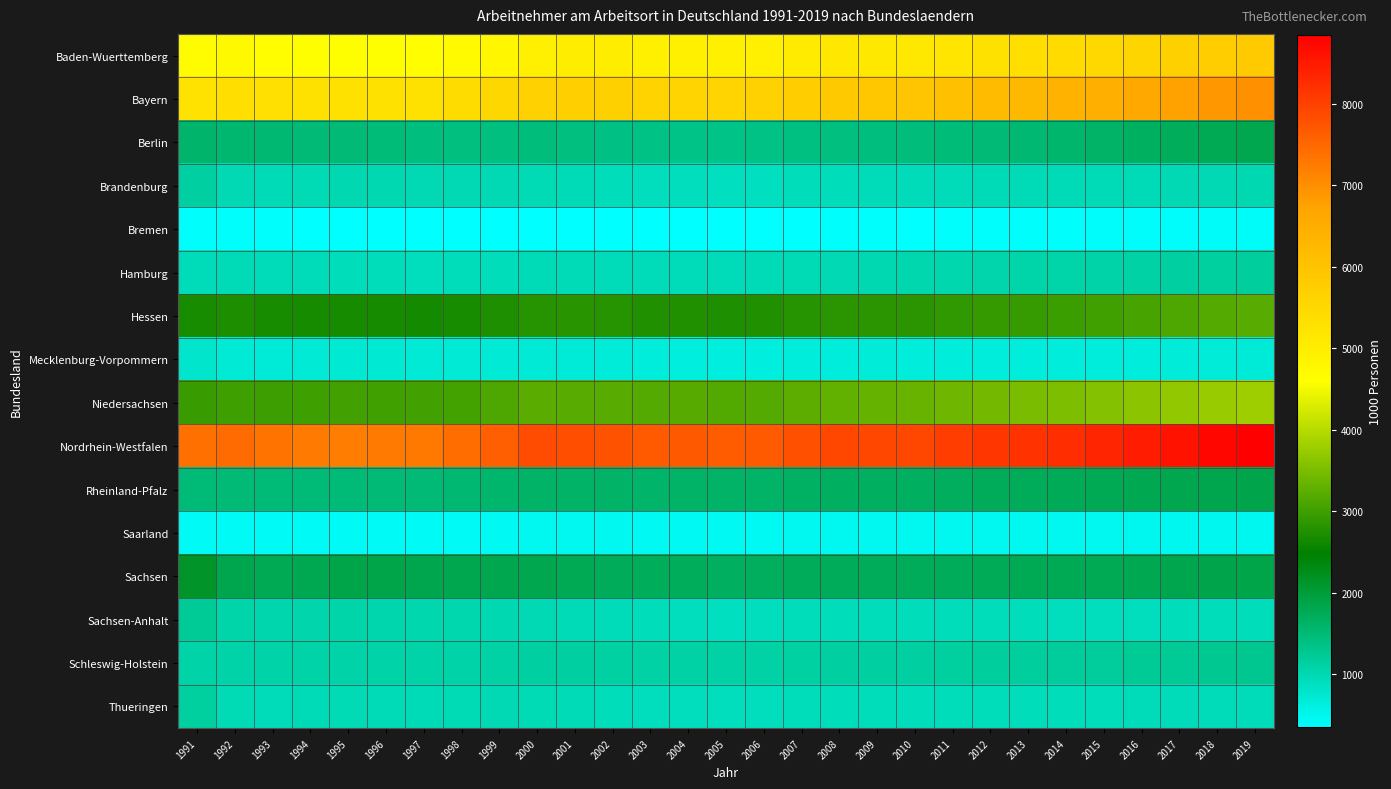

Reading left to right, what are all the values shown in this chart?

Baden-Wuerttemberg: 1991=4666.9	1992=4720.7	1993=4632.5	1994=4580.3	1995=4583.9	1996=4608.6	1997=4627.5	1998=4701.8	1999=4795.7	2000=4958.7	2001=5000.5	2002=4999.2	2003=4941.1	2004=4942.8	2005=4938.5	2006=4967.1	2007=5058.8	2008=5150.5	2009=5120.4	2010=5125.1	2011=5206.8	2012=5289.8	2013=5360.6	2014=5434.1	2015=5493.8	2016=5583.3	2017=5681.3	2018=5772.8	2019=5829.0
Bayern: 1991=5274.3	1992=5358.5	1993=5310.3	1994=5307.2	1995=5304.0	1996=5284.7	1997=5288.5	1998=5403.7	1999=5512.2	2000=5660.2	2001=5708.1	2002=5693.0	2003=5612.0	2004=5598.2	2005=5606.0	2006=5657.3	2007=5770.8	2008=5870.2	2009=5895.6	2010=5944.4	2011=6061.7	2012=6178.1	2013=6268.3	2014=6363.7	2015=6483.7	2016=6611.6	2017=6742.8	2018=6876.3	2019=6963.7
Berlin: 1991=1581.0	1992=1546.3	1993=1530.4	1994=1508.4	1995=1503.1	1996=1471.1	1997=1433.6	1998=1421.6	1999=1421.6	2000=1447.5	2001=1426.2	2002=1396.8	2003=1364.5	2004=1359.9	2005=1348.3	2006=1366.7	2007=1397.5	2008=1425.7	2009=1444.6	2010=1458.6	2011=1474.7	2012=1511.9	2013=1544.6	2014=1577.9	2015=1616.0	2016=1665.7	2017=1722.0	2018=1778.5	2019=1825.4
Brandenburg: 1991=1131.9	1992=992.5	1993=956.3	1994=982.4	1995=1005.3	1996=1001.2	1997=996.7	1998=987.6	1999=986.1	2000=981.5	2001=952.5	2002=931.5	2003=913.3	2004=910.0	2005=893.7	2006=897.9	2007=917.0	2008=928.4	2009=939.0	2010=944.2	2011=946.0	2012=949.7	2013=951.9	2014=955.0	2015=955.0	2016=966.0	2017=982.7	2018=995.4	2019=1001.8
Bremen: 1991=374.9	1992=378.3	1993=371.5	1994=366.3	1995=357.8	1996=352.8	1997=354.7	1998=353.2	1999=355.2	2000=365.6	2001=365.7	2002=363.7	2003=359.1	2004=357.2	2005=353.5	2006=358.6	2007=366.4	2008=371.8	2009=369.7	2010=368.9	2011=374.2	2012=380.3	2013=382.2	2014=384.7	2015=386.5	2016=391.4	2017=397.0	2018=406.5	2019=408.9
Hamburg: 1991=943.6	1992=955.7	1993=946.3	1994=942.9	1995=931.6	1996=924.2	1997=915.0	1998=920.8	1999=931.5	2000=950.3	2001=955.5	2002=946.0	2003=933.1	2004=935.3	2005=943.1	2006=949.9	2007=969.7	2008=996.9	2009=1011.4	2010=1016.2	2011=1028.7	2012=1050.5	2013=1067.2	2014=1078.4	2015=1090.4	2016=1113.7	2017=1133.5	2018=1154.4	2019=1176.5
Hessen: 1991=2680.8	1992=2717.1	1993=2686.7	1994=2669.2	1995=2658.2	1996=2661.9	1997=2648.9	1998=2673.4	1999=2724.2	2000=2805.7	2001=2813.8	2002=2801.0	2003=2753.9	2004=2750.3	2005=2733.8	2006=2745.5	2007=2792.2	2008=2833.4	2009=2834.8	2010=2835.1	2011=2876.6	2012=2913.7	2013=2930.9	2014=2971.3	2015=3011.7	2016=3059.8	2017=3125.1	2018=3181.7	2019=3217.7
Mecklenburg-Vorpommern: 1991=800.3	1992=709.0	1993=689.1	1994=706.8	1995=727.4	1996=718.5	1997=705.7	1998=702.6	1999=707.6	2000=705.8	2001=684.8	2002=671.6	2003=655.0	2004=649.7	2005=643.1	2006=647.4	2007=660.0	2008=665.2	2009=668.5	2010=664.3	2011=657.8	2012=656.6	2013=657.2	2014=660.7	2015=663.3	2016=667.1	2017=675.4	2018=683.7	2019=689.1
Niedersachsen: 1991=2949.3	1992=3000.9	1993=2982.7	1994=2990.0	1995=3022.4	1996=3018.5	1997=3023.6	1998=3052.1	1999=3125.3	2000=3224.8	2001=3208.3	2002=3205.1	2003=3179.1	2004=3189.5	2005=3165.7	2006=3185.4	2007=3244.5	2008=3296.6	2009=3326.6	2010=3343.2	2011=3400.3	2012=3448.9	2013=3488.7	2014=3534.4	2015=3578.9	2016=3639.7	2017=3689.4	2018=3743.2	2019=3789.2
Nordrhein-Westfalen: 1991=7384.8	1992=7455.7	1993=7338.1	1994=7250.4	1995=7225.5	1996=7252.2	1997=7292.9	1998=7432.3	1999=7607.0	2000=7852.8	2001=7811.9	2002=7767.8	2003=7663.4	2004=7680.6	2005=7640.9	2006=7671.7	2007=7799.9	2008=7917.7	2009=7912.3	2010=7923.8	2011=8039.5	2012=8129.1	2013=8187.3	2014=8250.5	2015=8350.1	2016=8461.7	2017=8591.1	2018=8729.7	2019=8839.2
Rheinland-Pfalz: 1991=1484.4	1992=1497.4	1993=1483.8	1994=1485.0	1995=1495.6	1996=1505.7	1997=1509.6	1998=1533.3	1999=1567.1	2000=1613.8	2001=1614.1	2002=1620.4	2003=1604.2	2004=1617.9	2005=1617.3	2006=1626.7	2007=1658.0	2008=1683.6	2009=1686.0	2010=1690.6	2011=1711.6	2012=1729.4	2013=1742.0	2014=1758.5	2015=1777.5	2016=1796.8	2017=1817.7	2018=1839.6	2019=1859.1
Saarland: 1991=442.6	1992=446.2	1993=439.2	1994=436.6	1995=438.6	1996=438.9	1997=437.5	1998=446.5	1999=459.9	2000=474.8	2001=474.2	2002=472.0	2003=466.7	2004=467.8	2005=467.8	2006=467.0	2007=471.1	2008=475.5	2009=472.1	2010=474.3	2011=480.8	2012=481.7	2013=479.4	2014=480.6	2015=482.2	2016=485.6	2017=489.6	2018=492.3	2019=492.8
Sachsen: 1991=2136.1	1992=1837.4	1993=1763.3	1994=1809.6	1995=1862.4	1996=1861.7	1997=1828.4	1998=1820.3	1999=1824.6	2000=1813.3	2001=1768.3	2002=1742.0	2003=1722.4	2004=1712.0	2005=1682.7	2006=1698.3	2007=1728.8	2008=1742.7	2009=1732.0	2010=1740.3	2011=1744.2	2012=1759.5	2013=1772.9	2014=1785.5	2015=1788.0	2016=1807.6	2017=1832.3	2018=1855.3	2019=1872.0
Sachsen-Anhalt: 1991=1215.3	1992=1066.0	1993=1033.4	1994=1050.5	1995=1066.1	1996=1045.7	1997=1021.7	1998=1017.7	1999=1007.0	2000=985.8	2001=955.9	2002=934.9	2003=919.4	2004=912.6	2005=895.0	2006=903.8	2007=918.7	2008=928.9	2009=928.5	2010=930.6	2011=926.4	2012=922.4	2013=919.3	2014=913.9	2015=911.2	2016=914.6	2017=919.7	2018=920.7	2019=922.2
Schleswig-Holstein: 1991=1083.0	1992=1097.0	1993=1086.9	1994=1082.8	1995=1088.5	1996=1092.4	1997=1089.3	1998=1093.6	1999=1114.5	2000=1138.1	2001=1137.5	2002=1127.0	2003=1108.1	2004=1105.9	2005=1100.0	2006=1109.3	2007=1127.1	2008=1141.9	2009=1148.2	2010=1147.9	2011=1158.1	2012=1165.0	2013=1173.3	2014=1183.7	2015=1198.1	2016=1220.3	2017=1245.4	2018=1266.6	2019=1283.3
Thueringen: 1991=1158.5	1992=973.5	1993=943.4	1994=963.7	1995=974.5	1996=962.9	1997=951.6	1998=971.3	1999=989.5	2000=979.0	2001=954.5	2002=932.0	2003=907.8	2004=911.2	2005=900.7	2006=906.3	2007=922.5	2008=929.9	2009=921.1	2010=925.7	2011=929.5	2012=930.6	2013=929.3	2014=929.1	2015=930.7	2016=935.1	2017=943.9	2018=948.3	2019=947.0